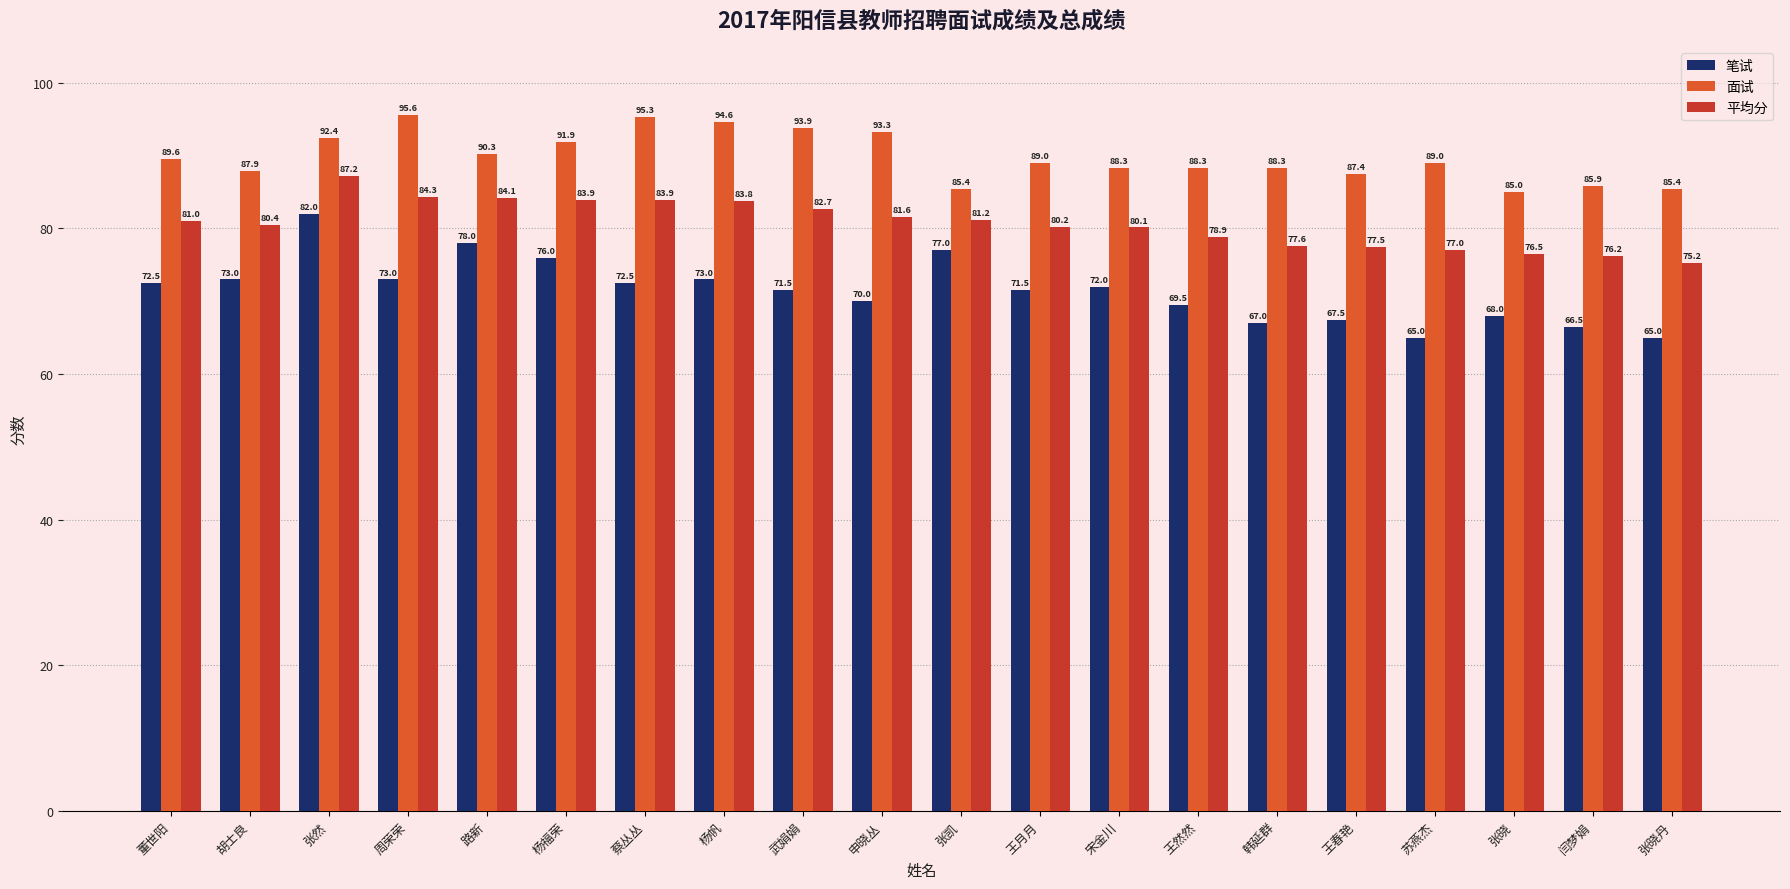

What is the sum of all 平均分 values?

1613.6